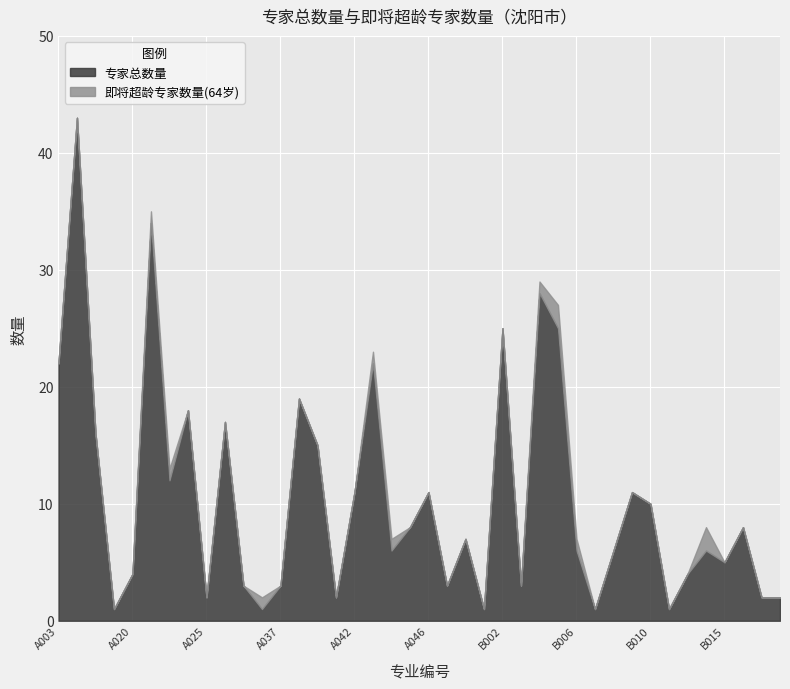

True or false: 即将超龄专家数量(64岁) has more than 0 points higher than both neighbors.

True